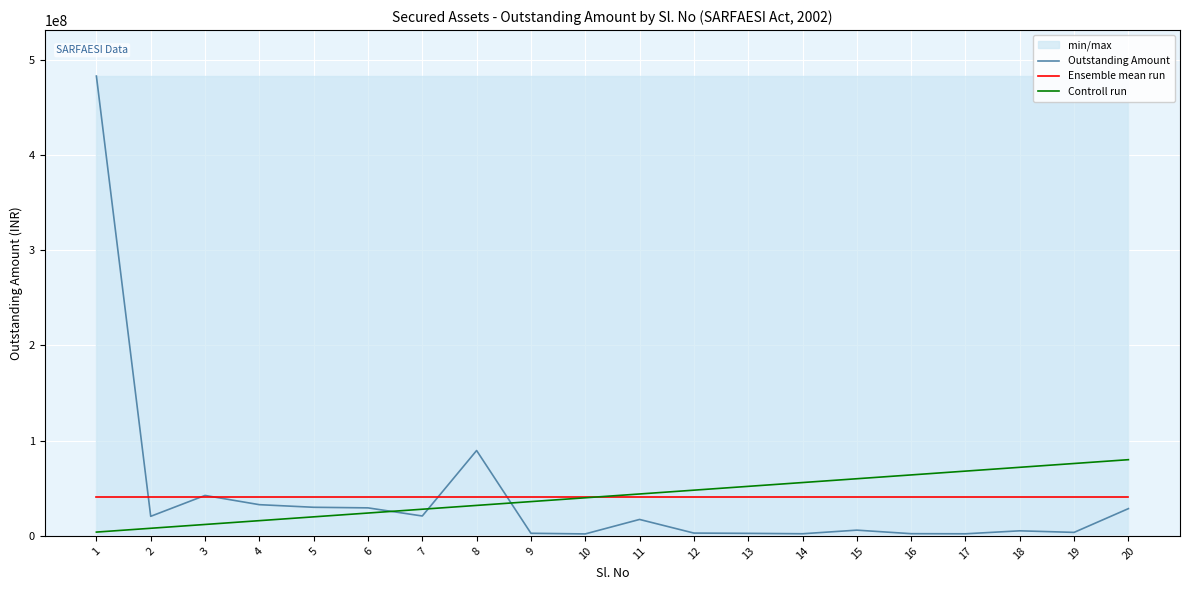

What is the average value of the Ensemble mean run series?

41331527.6